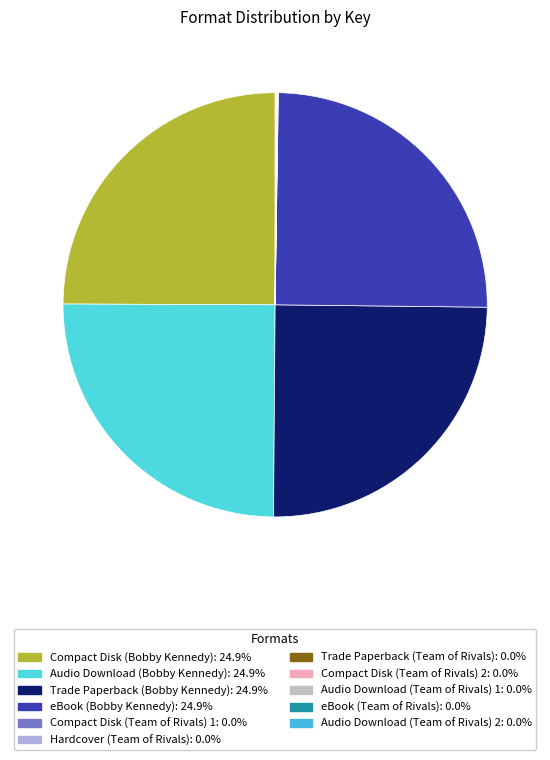

Is there any slice that represents more than half of the pie?

No